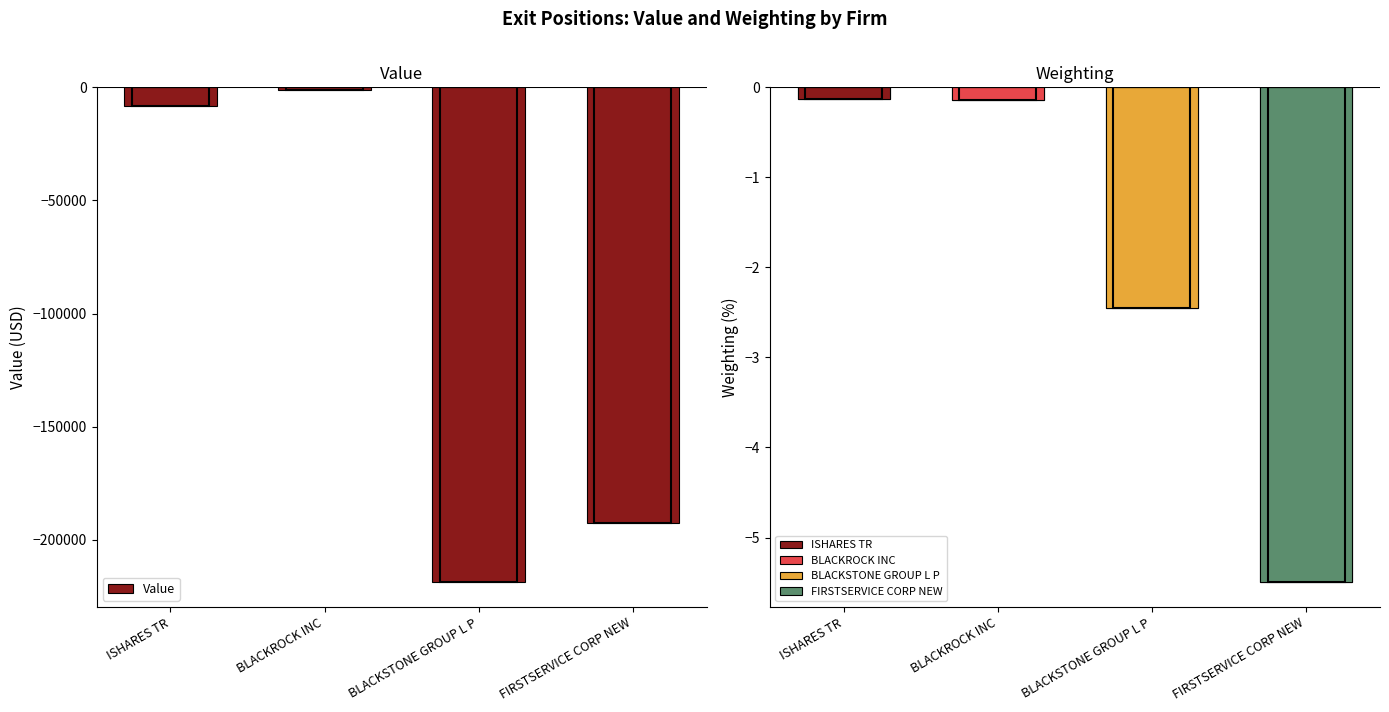

What position from the left is FIRSTSERVICE CORP NEW?

4